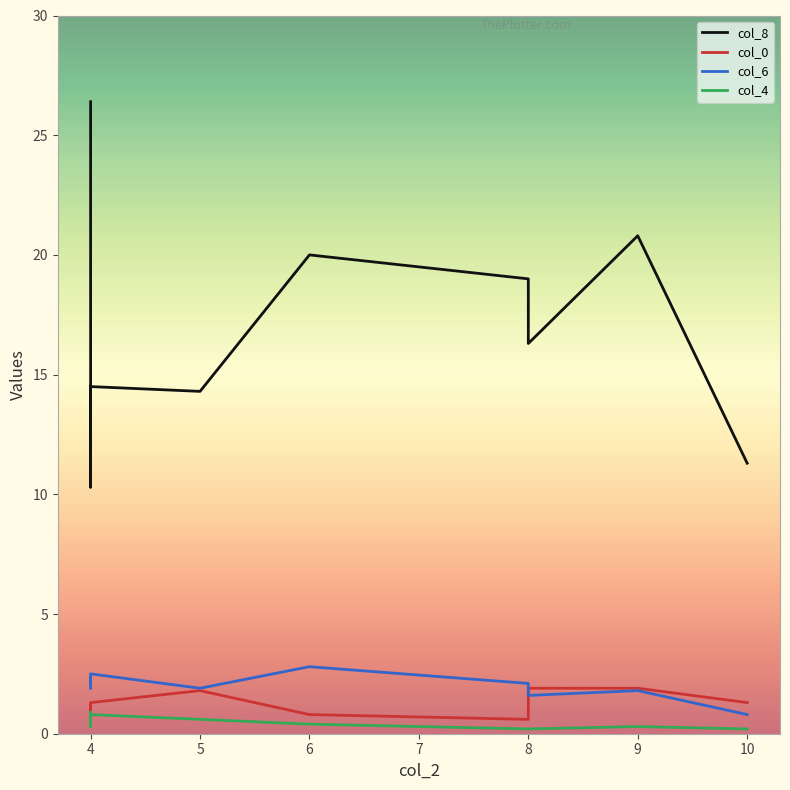

True or false: col_8 and col_6 cross at least once.

False